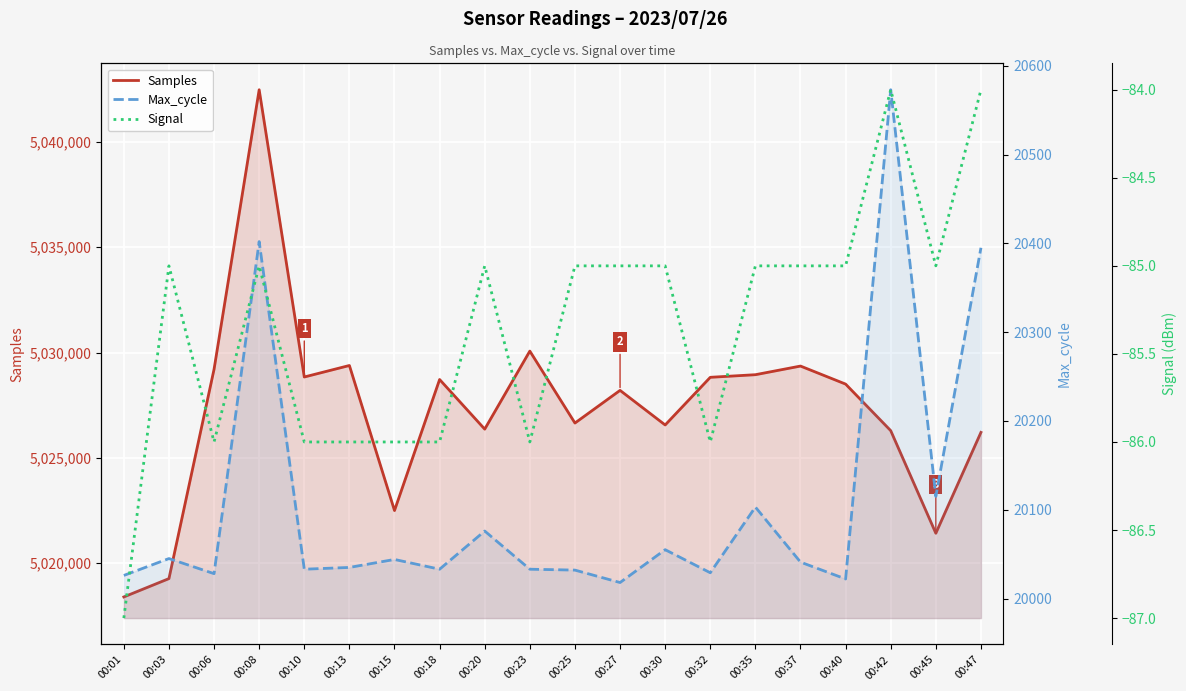

Which series has the largest range (max minus min)?

Samples